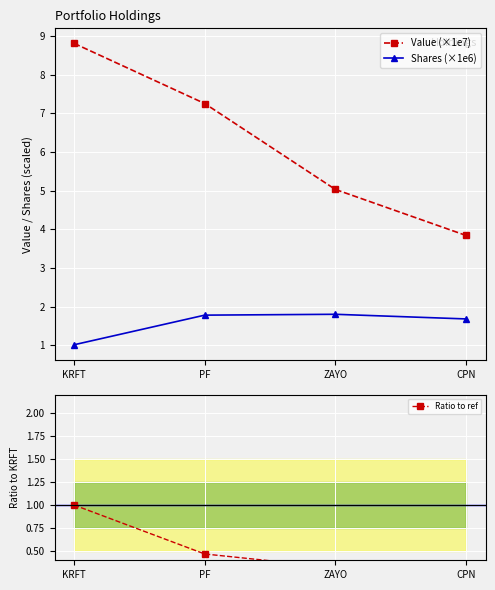

What is the difference between the highest and lowest values at KRFT?

7.8